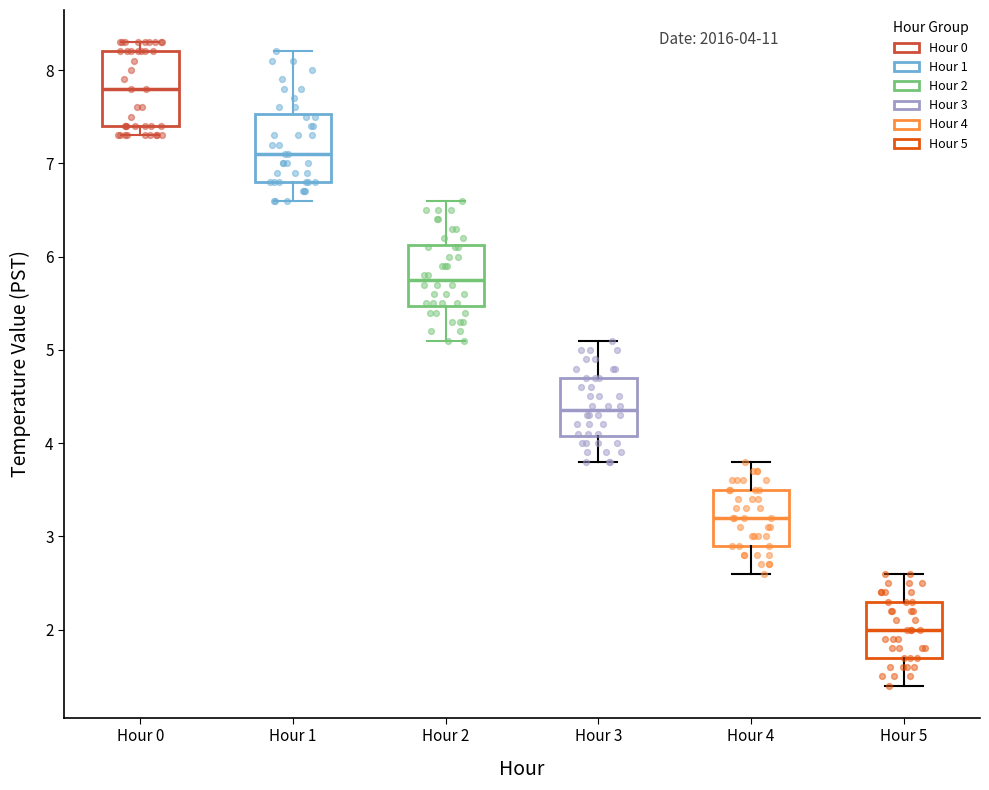

Which box has the lowest median line?

Hour 5